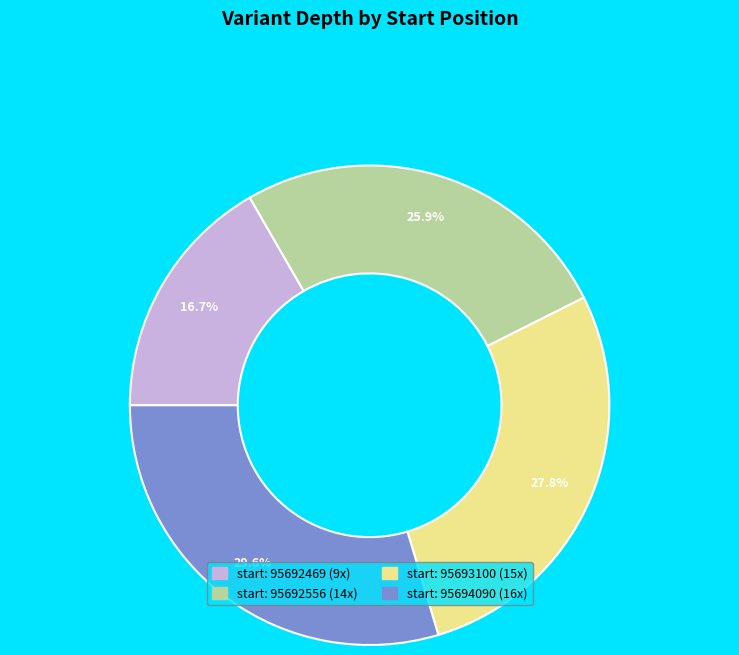

Is there a majority slice in this chart?

No